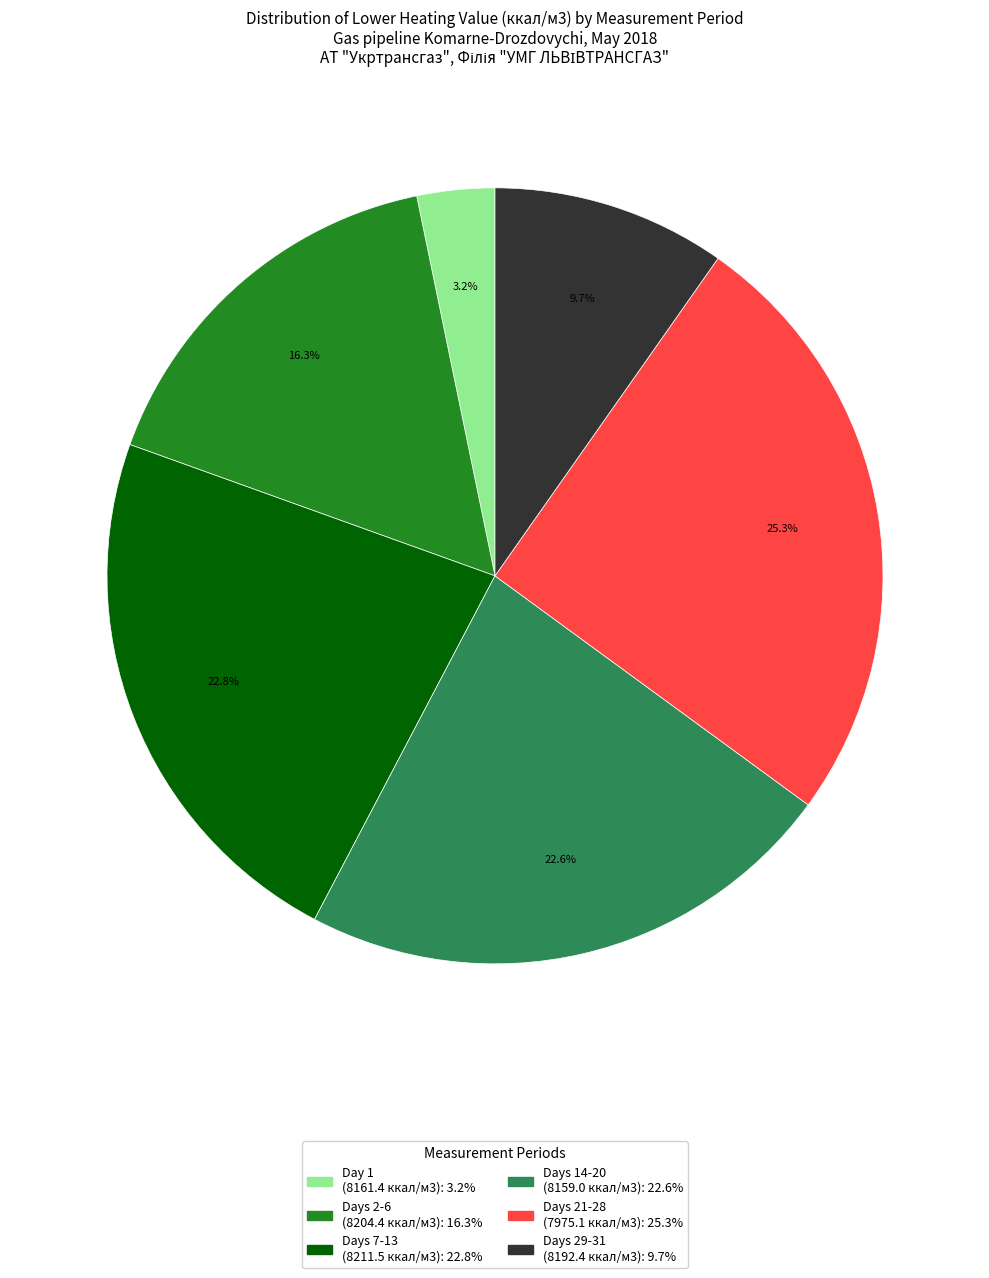

Is there any slice that represents more than half of the pie?

No